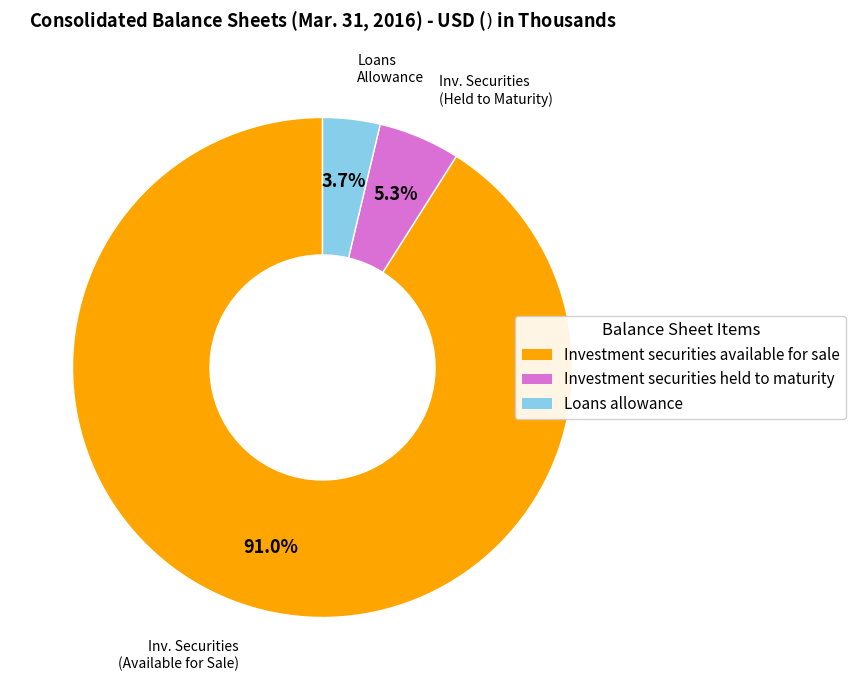

What is the total percentage of Investment securities held to maturity and Investment securities available for sale?

96.3%